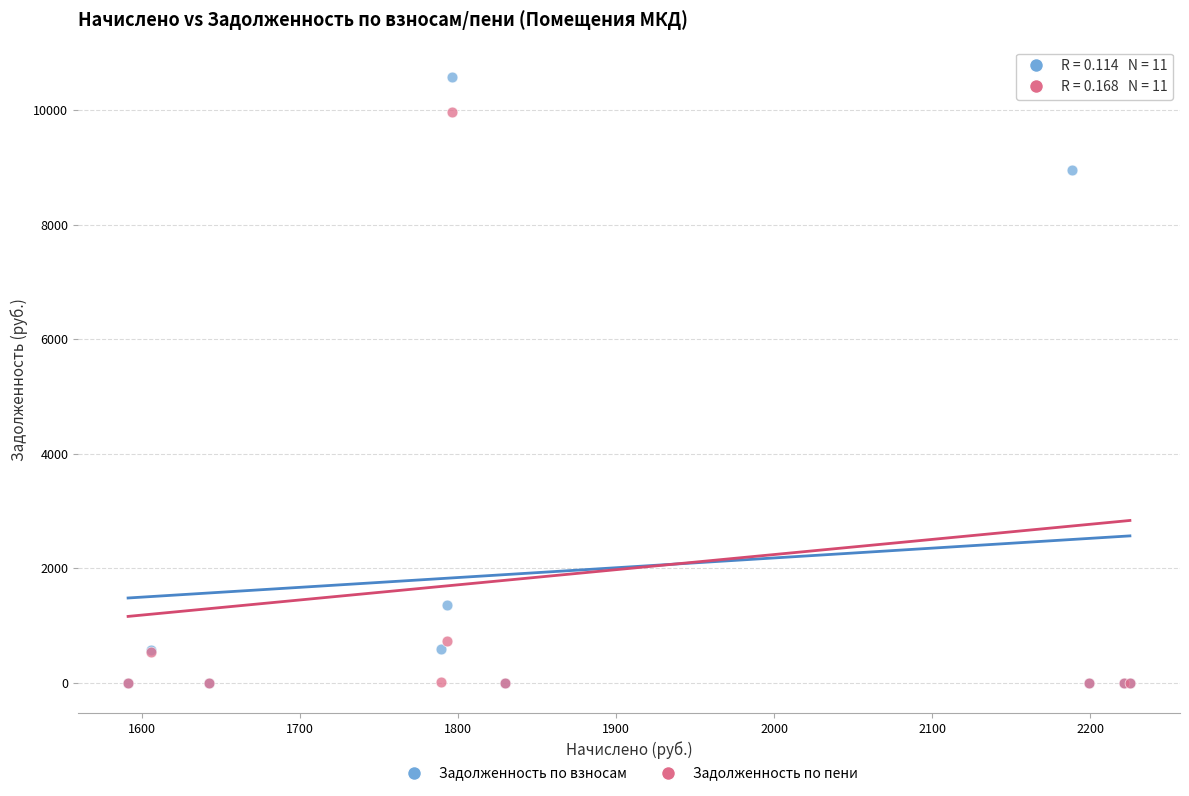

What are all the series names shown in the legend?

Задолженность по взносам, Задолженность по пени